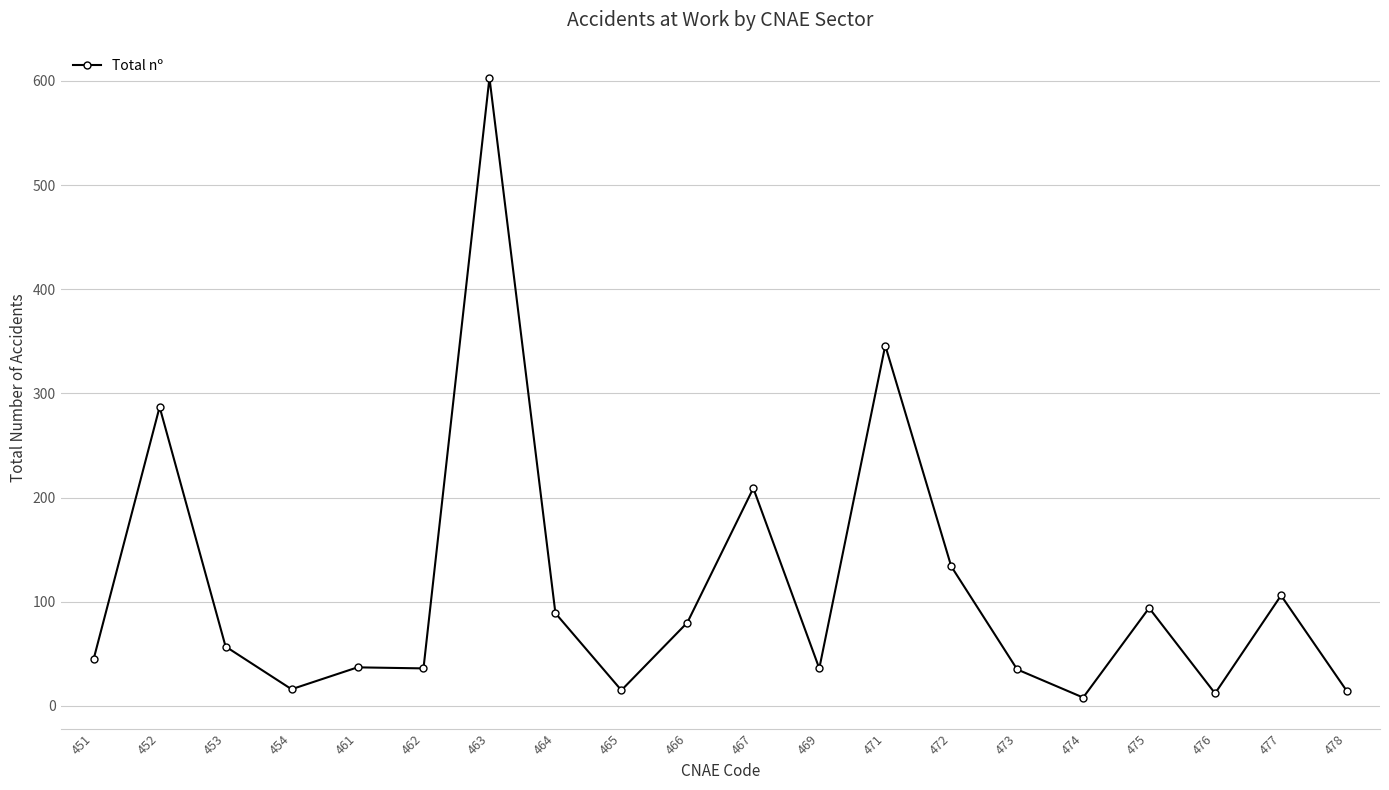

Is it true that the value at 454 is 16?

True